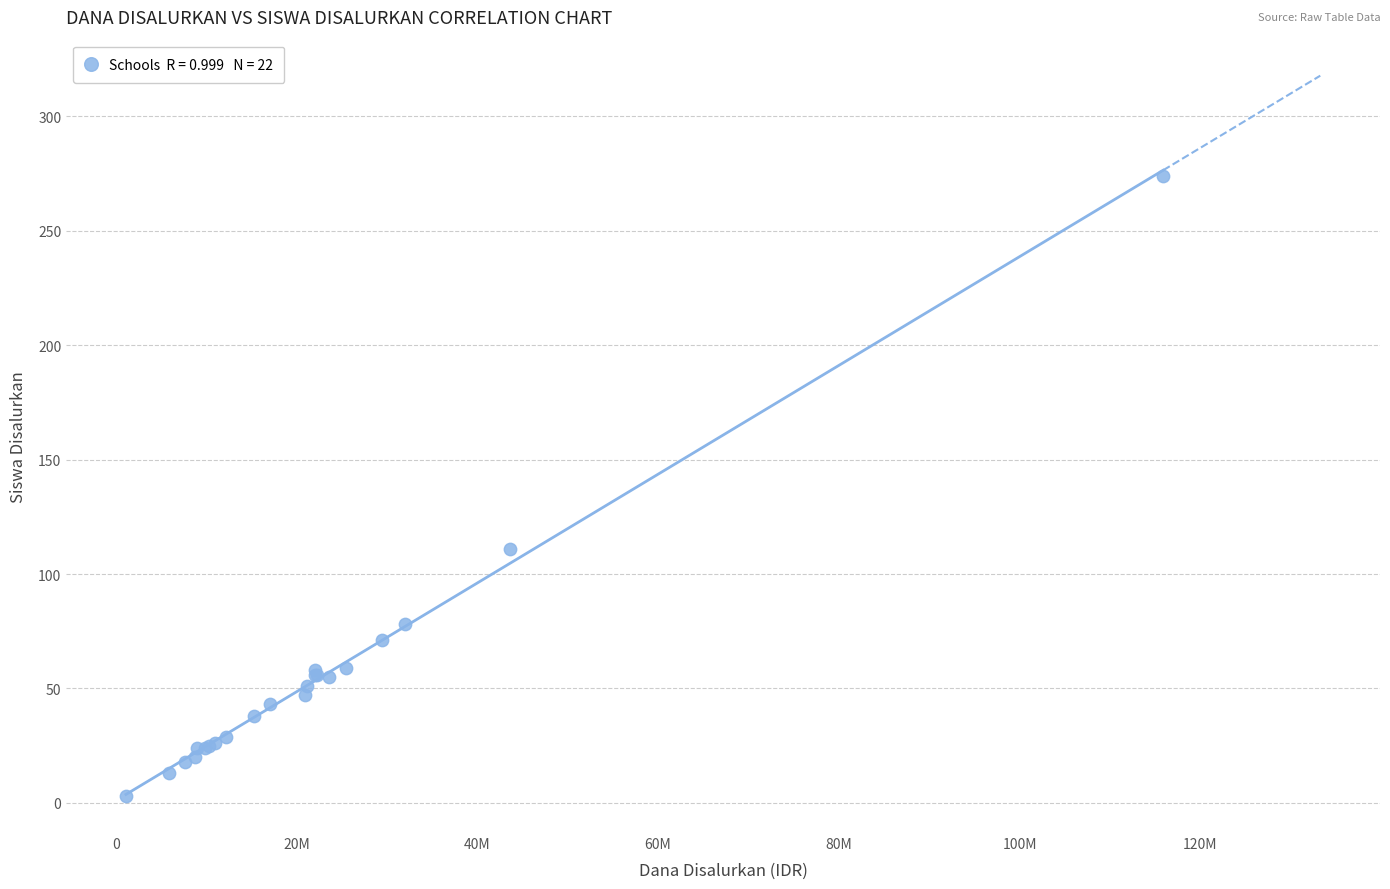

What Y value in the scatter plot is closest to 138?

111